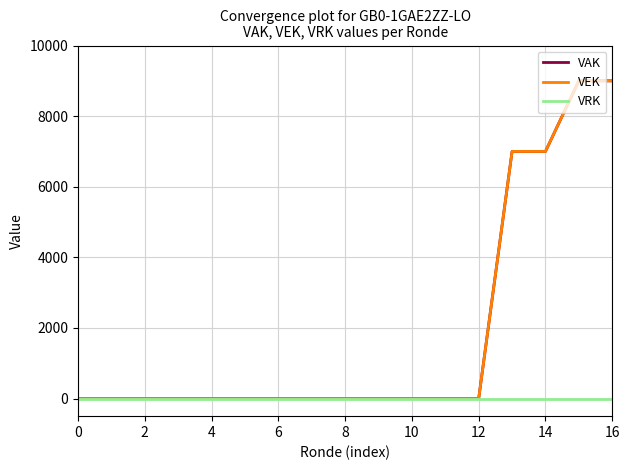

Which series has the largest range (max minus min)?

VAK